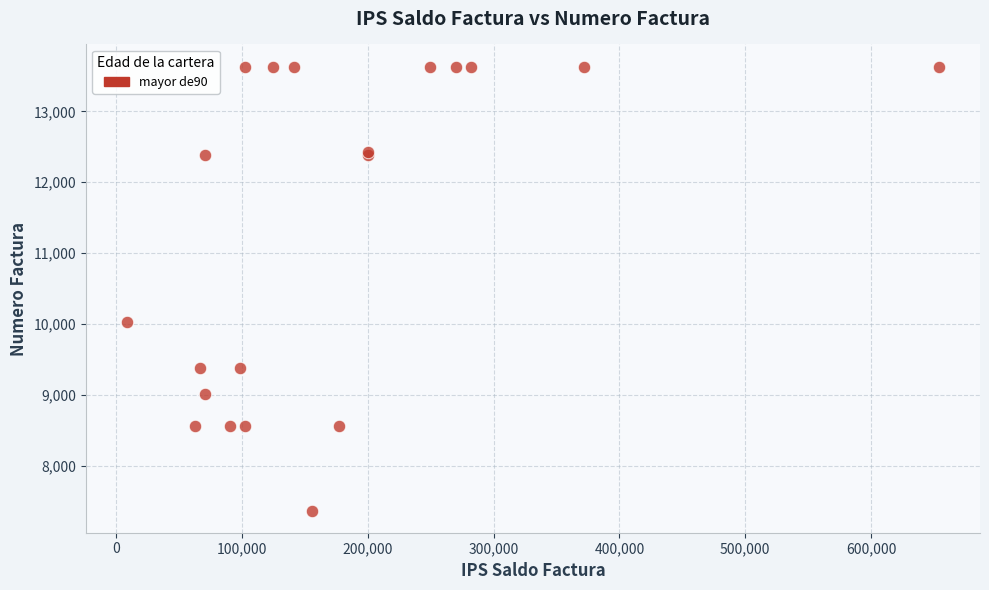

What Y value in the scatter plot is closest to 10498?

10027